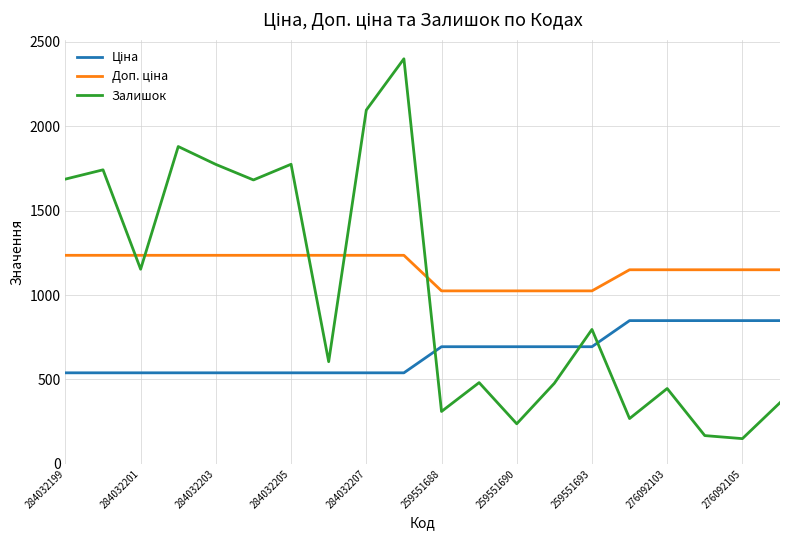

Which series has the largest range (max minus min)?

Залишок